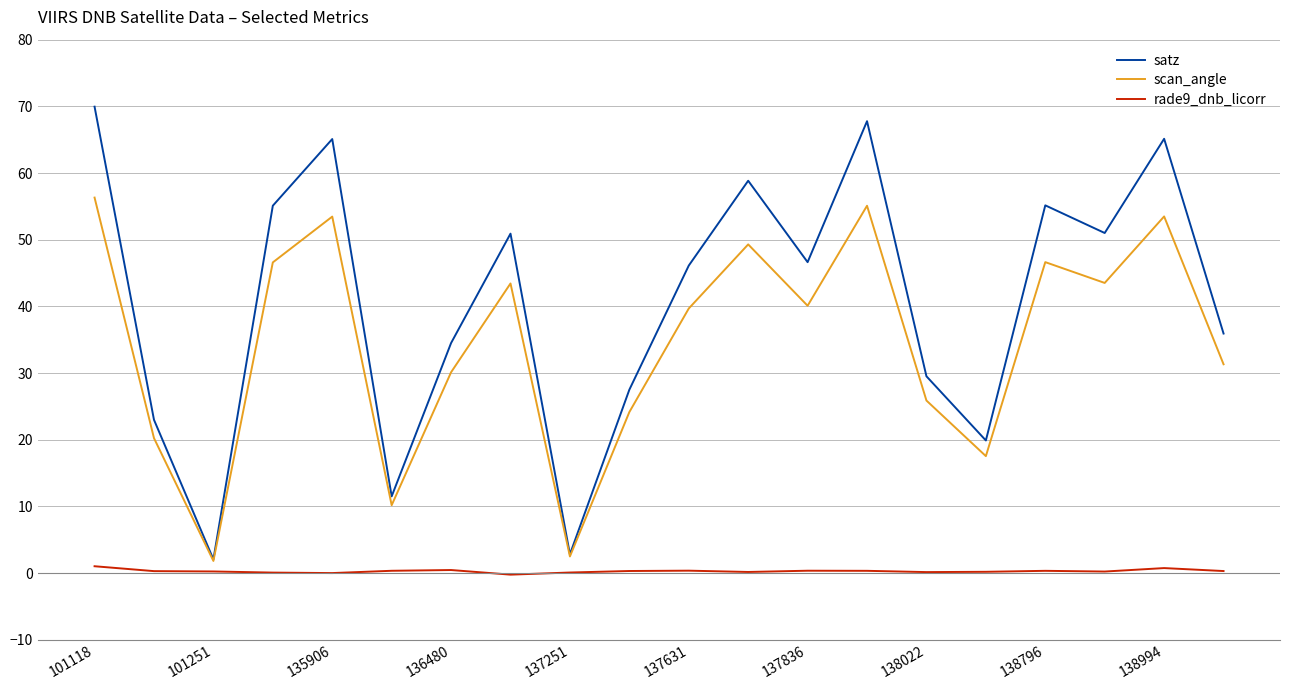

Which series has the widest spread of values?

satz